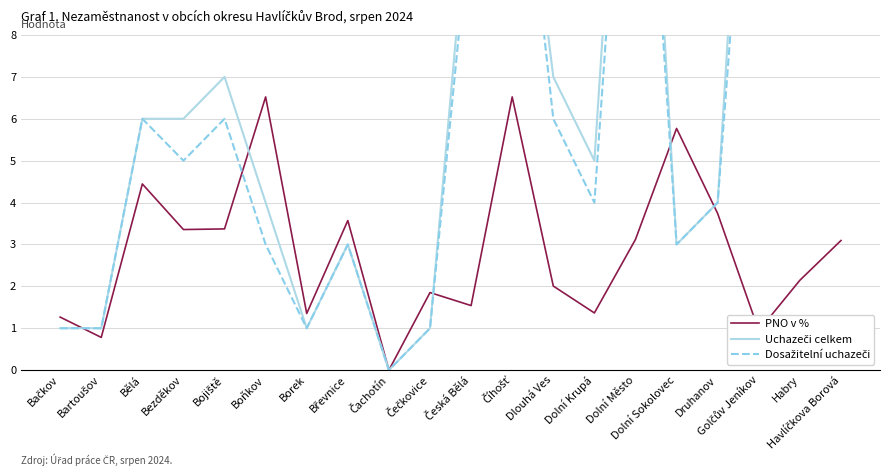

What is the average value of the Uchazeči celkem series?

7.8